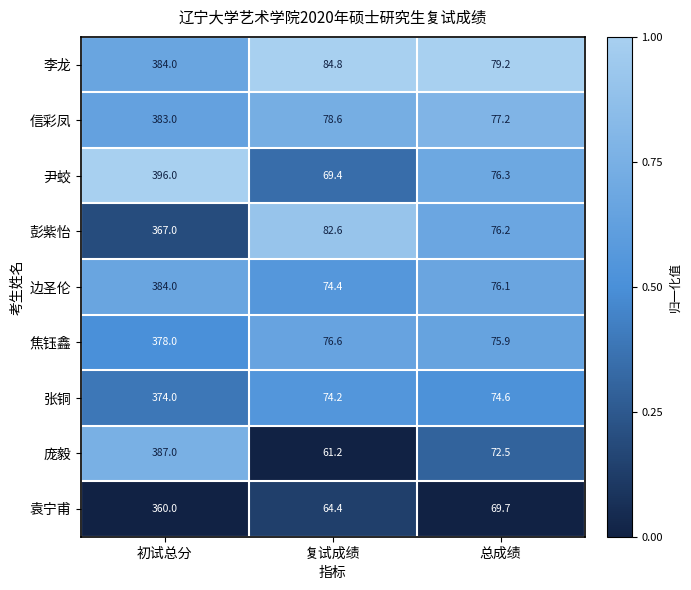

True or false: 边圣伦 has a value of 76.1 at 总成绩.

True